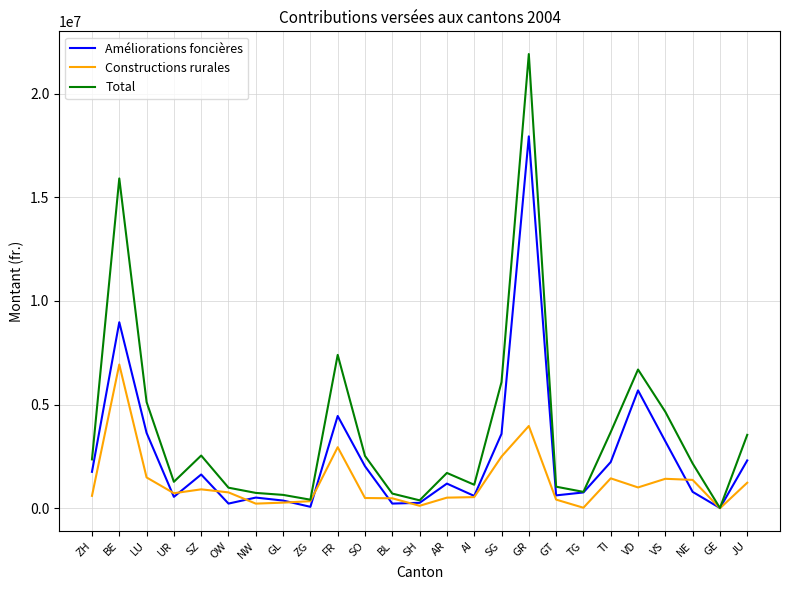

Rank the series by their average value, from lowest to highest.

Constructions rurales, Améliorations foncières, Total